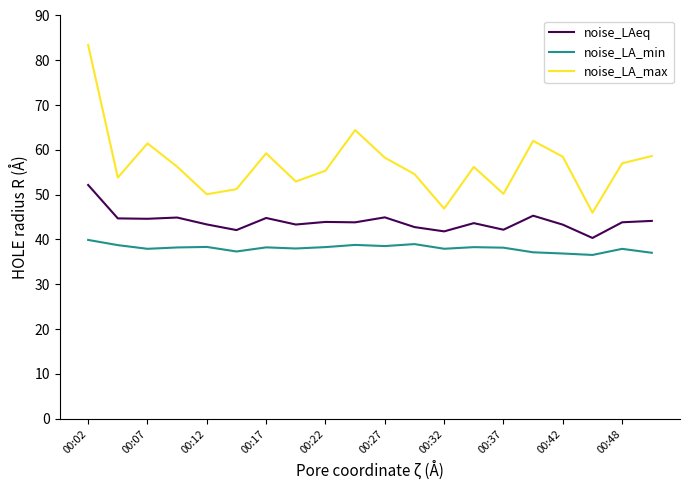

What is the maximum value shown in the chart?

83.4